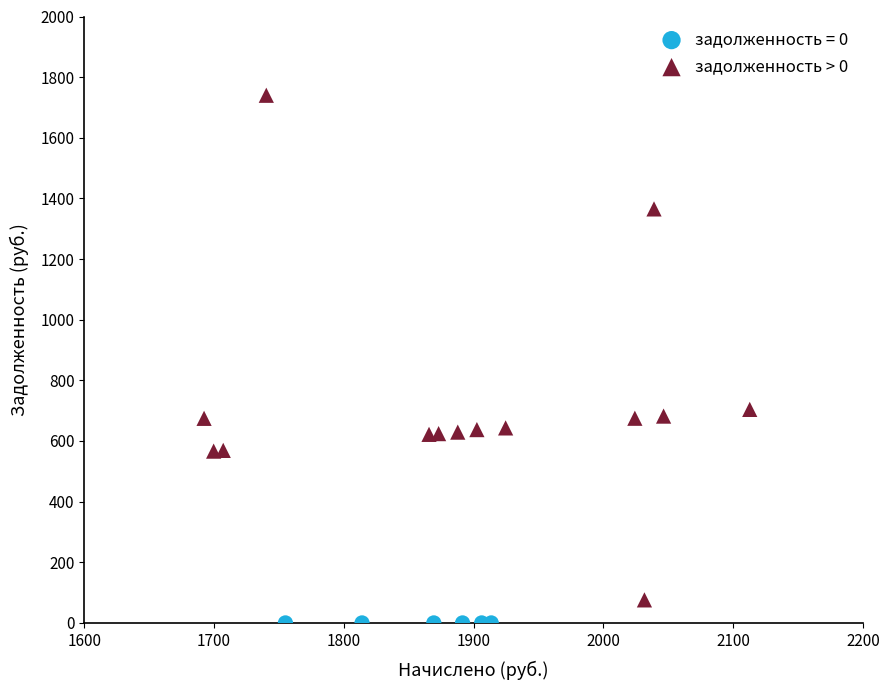

Which series contains the highest Y value?

задолженность > 0